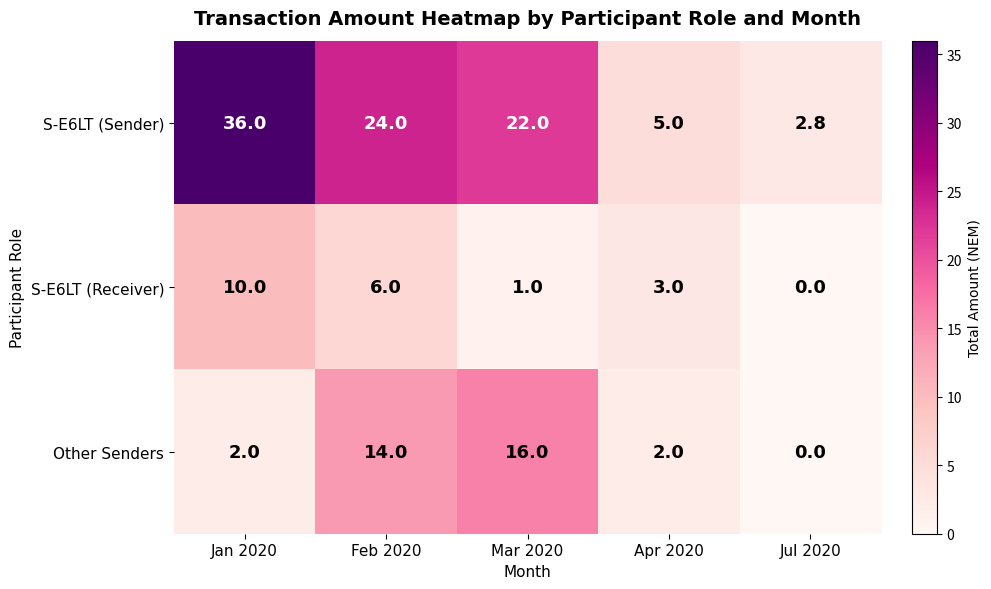

How many data points does each series have?

5